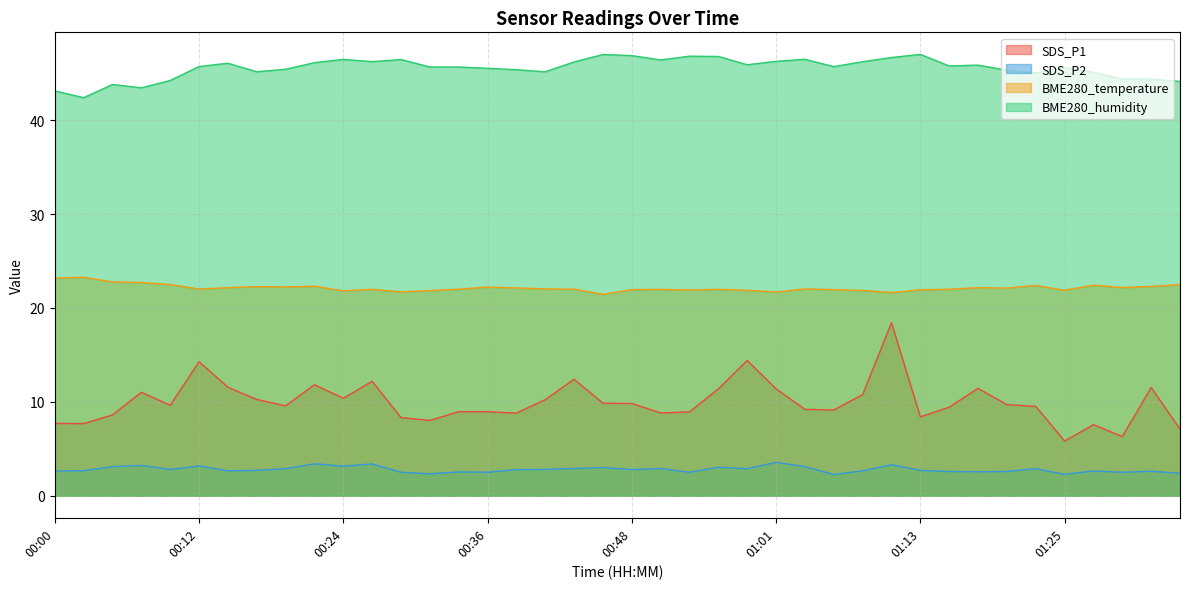

What is the label of the 18th point from the right?

00:53